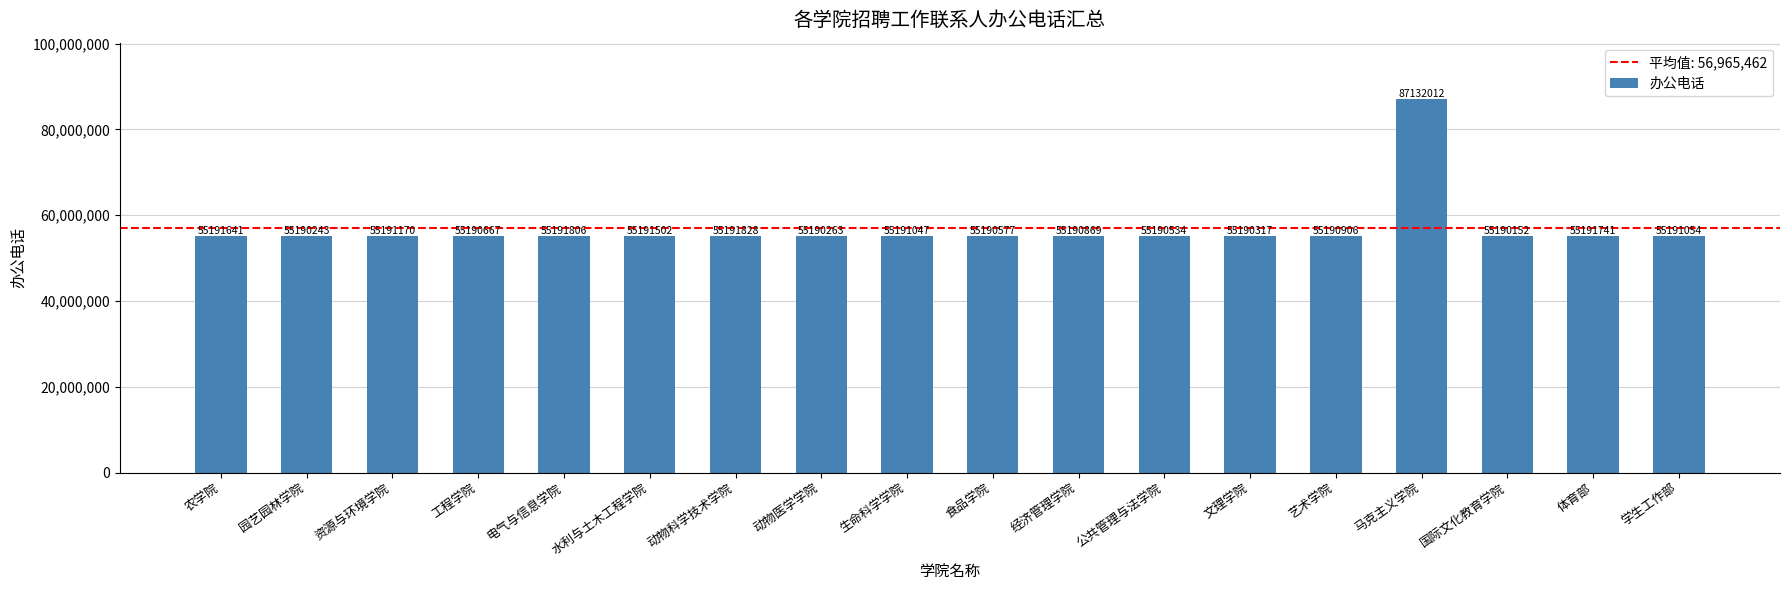

What is the difference between the maximum and minimum values?

31941860